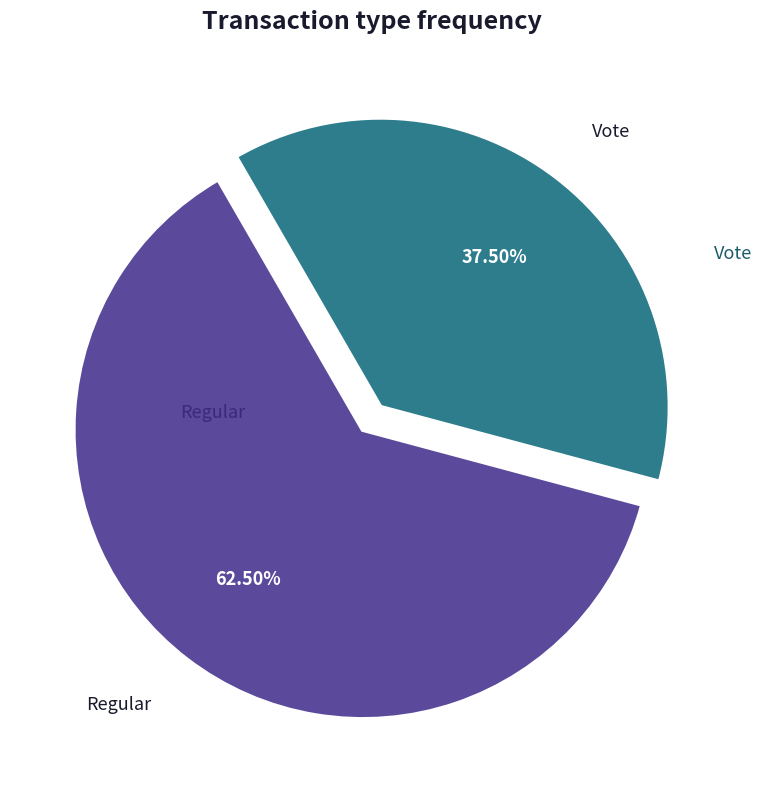

To the nearest percent, what is the difference between the Regular and Vote slice percentages?

25%